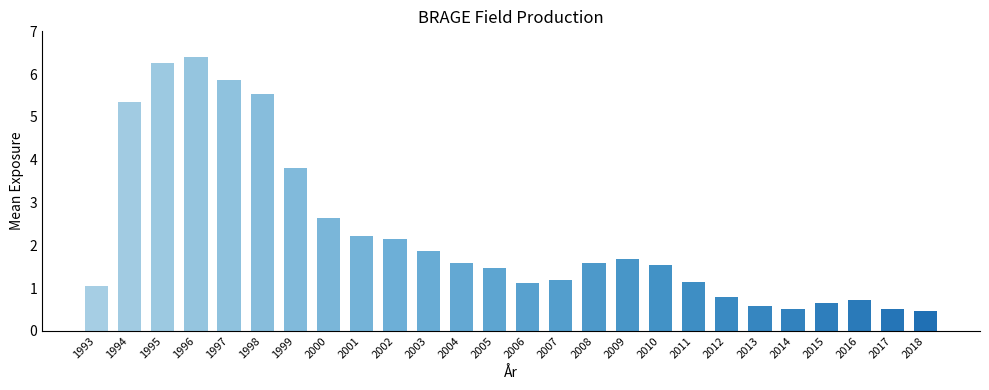

How many data points are less than 1?

7